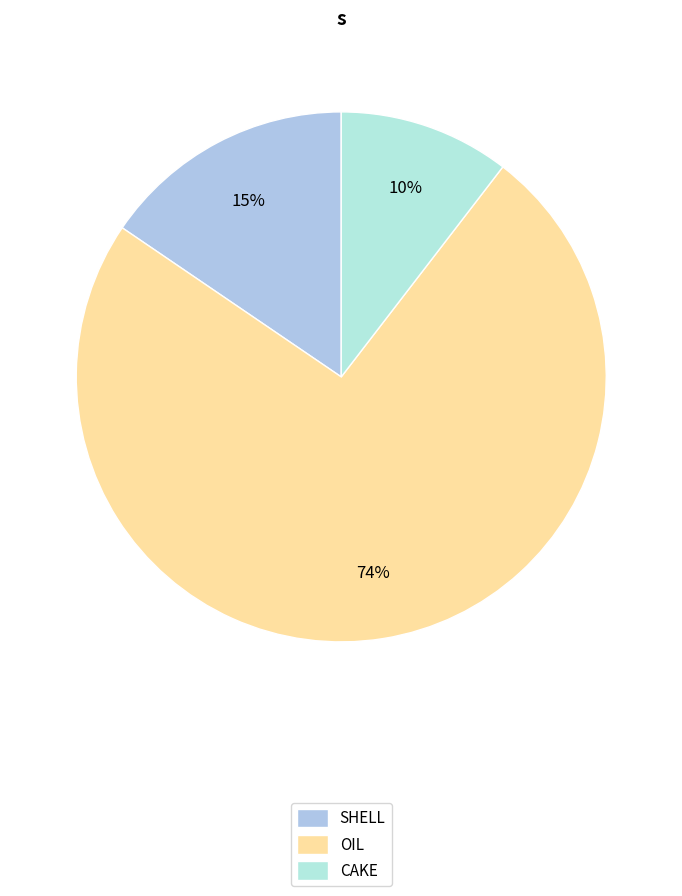

Which slice is the smallest?

CAKE